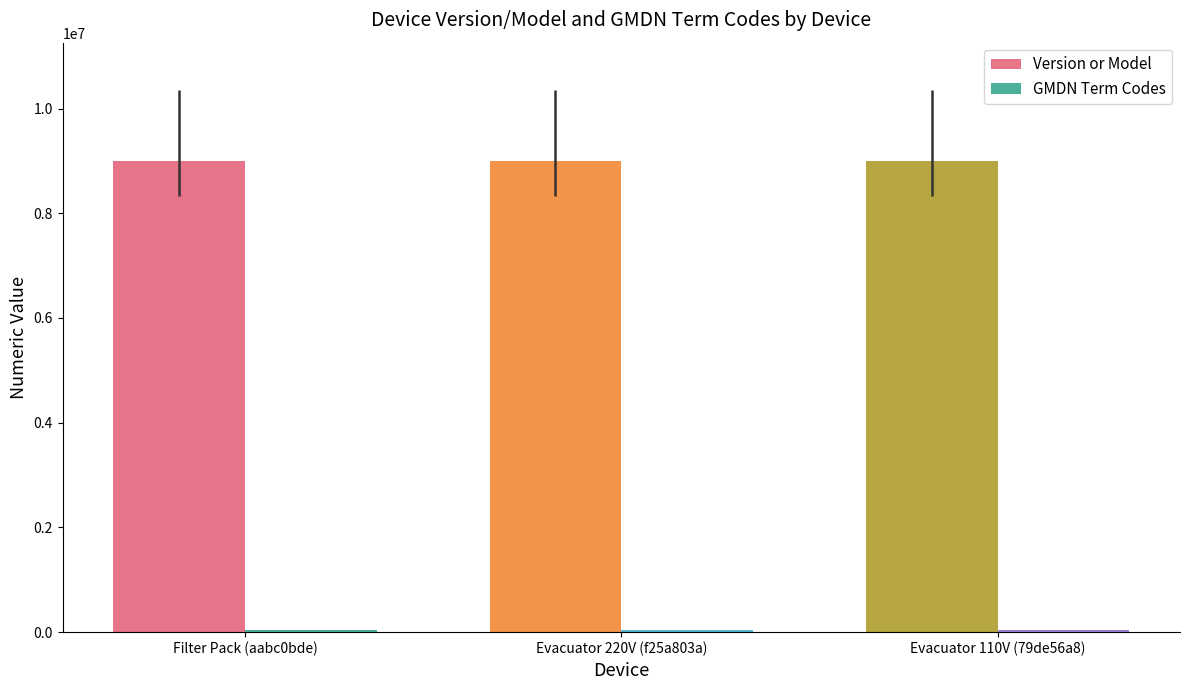

What is the sum of the Version or Model values at Filter Pack (aabc0bde) and Evacuator 220V (f25a803a)?

18012588